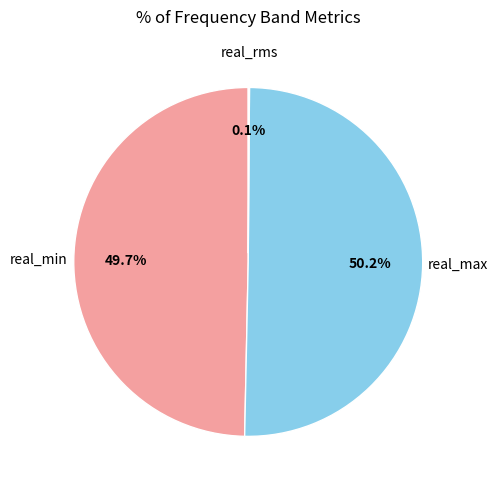

To the nearest percent, what is the average slice percentage?

33%